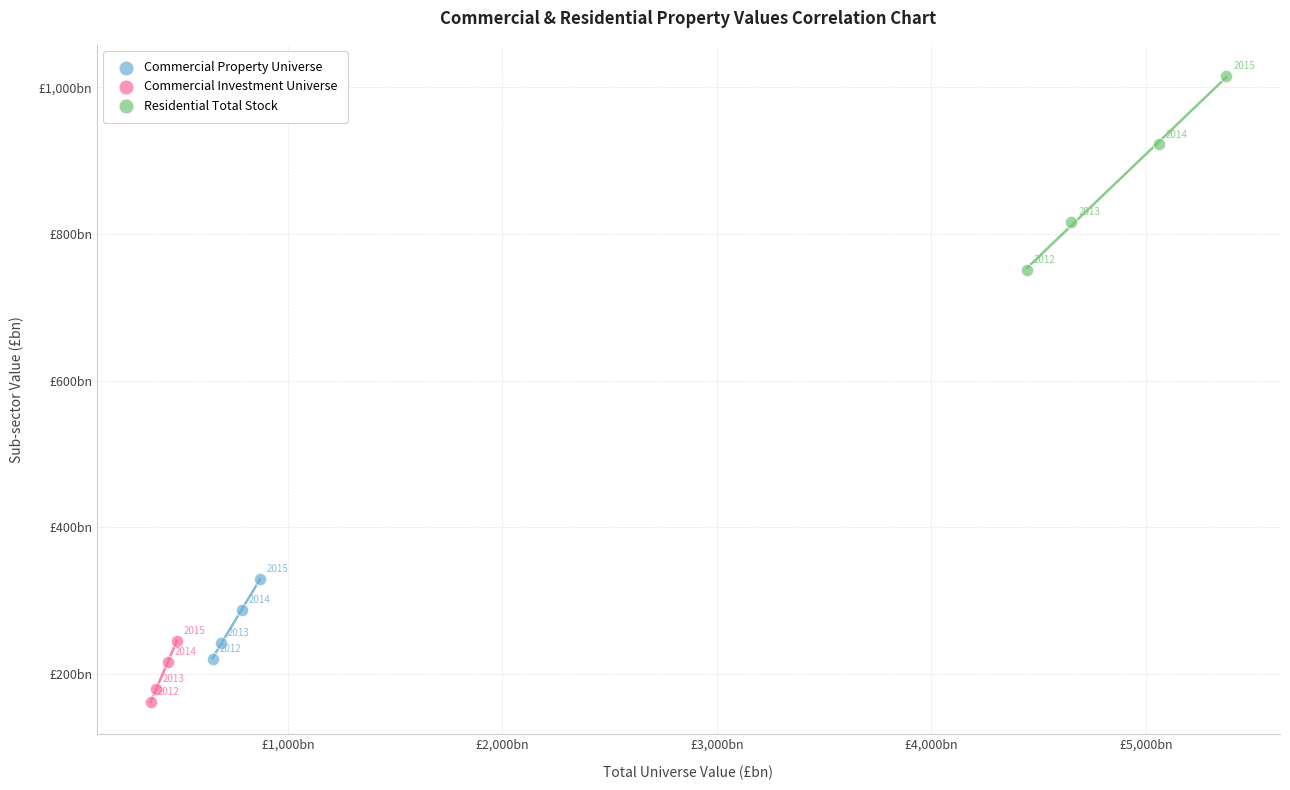

Which series contains the lowest Y value?

Commercial Investment Universe